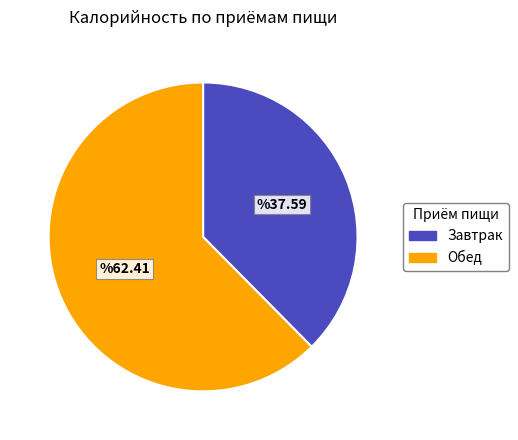

Combined, do Обед and Завтрак account for over 50%?

Yes